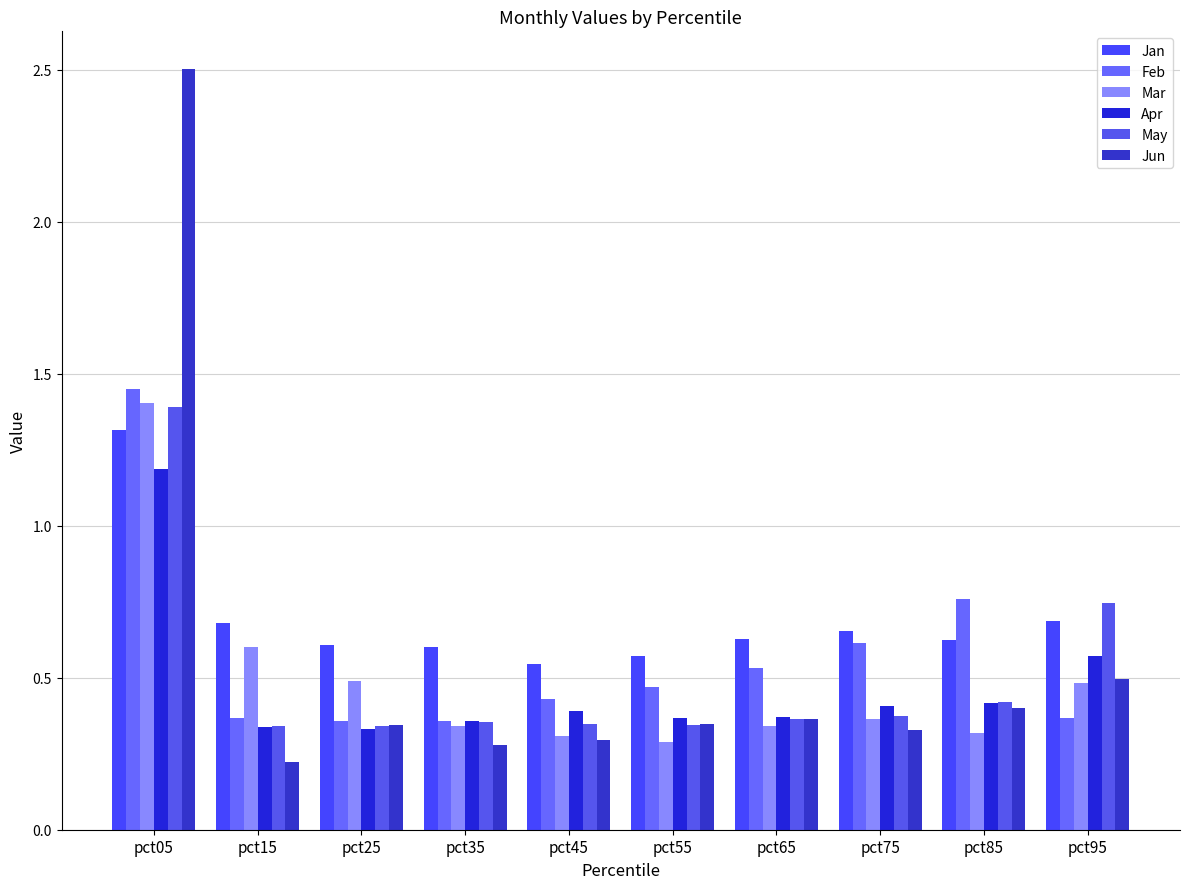

List the series in order of their peak value, highest first.

Jun, Feb, Mar, May, Jan, Apr